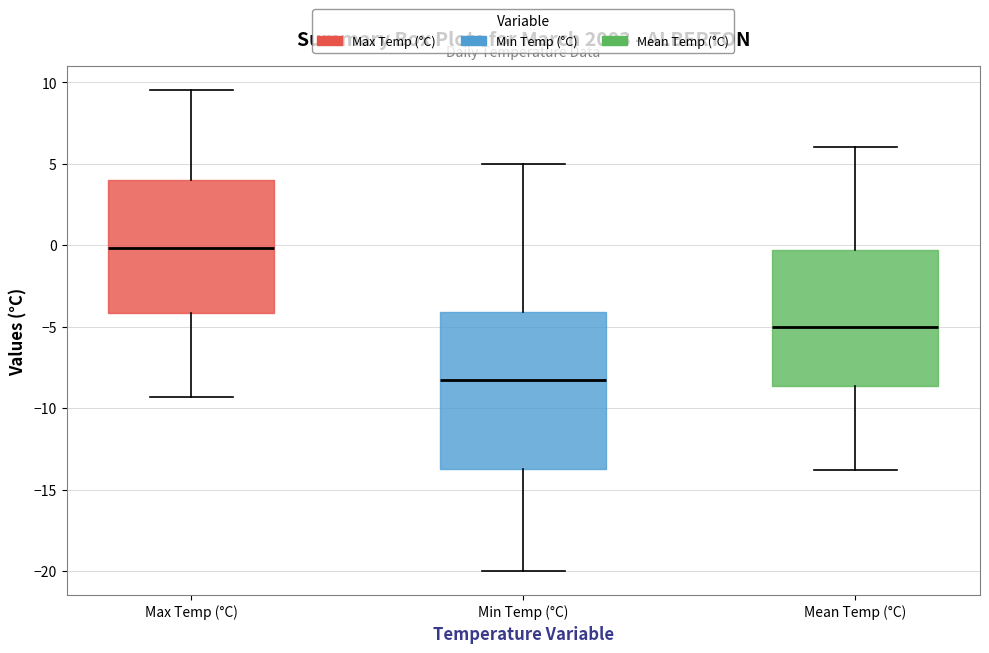

Where does the median line of the box for Max Temp (°C) sit on the y-axis? The values are not printed on the chart, so give them approximately, as read against the axis.

0.0